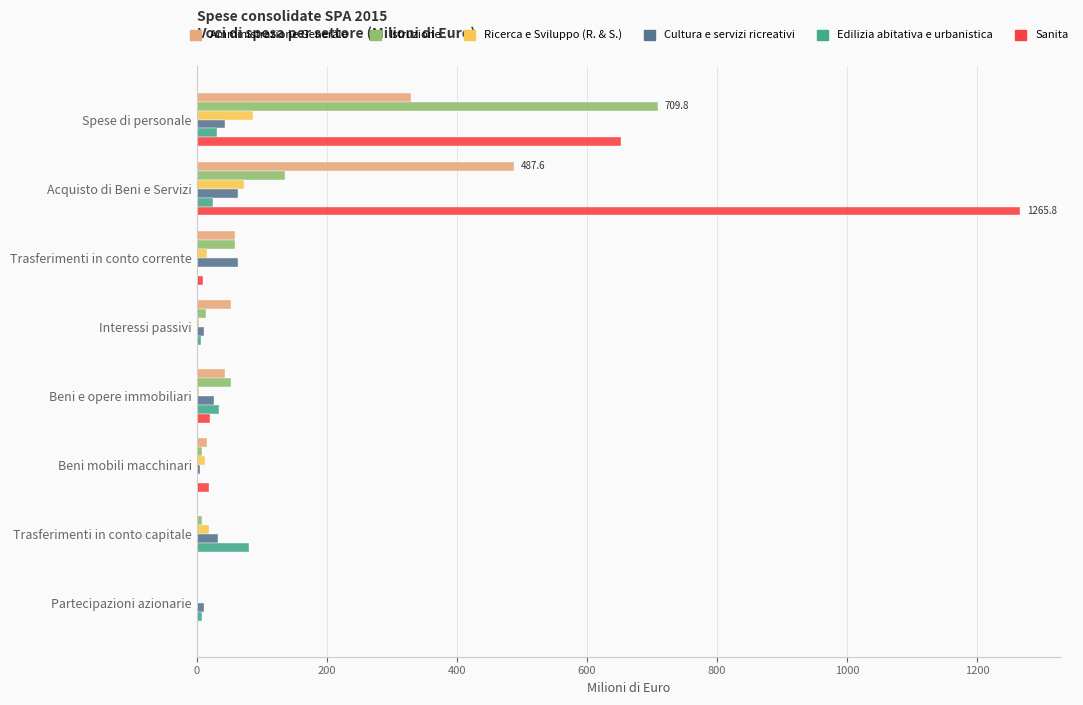

The value of Edilizia abitativa e urbanistica at Spese di personale is 31.4. True or false?

True